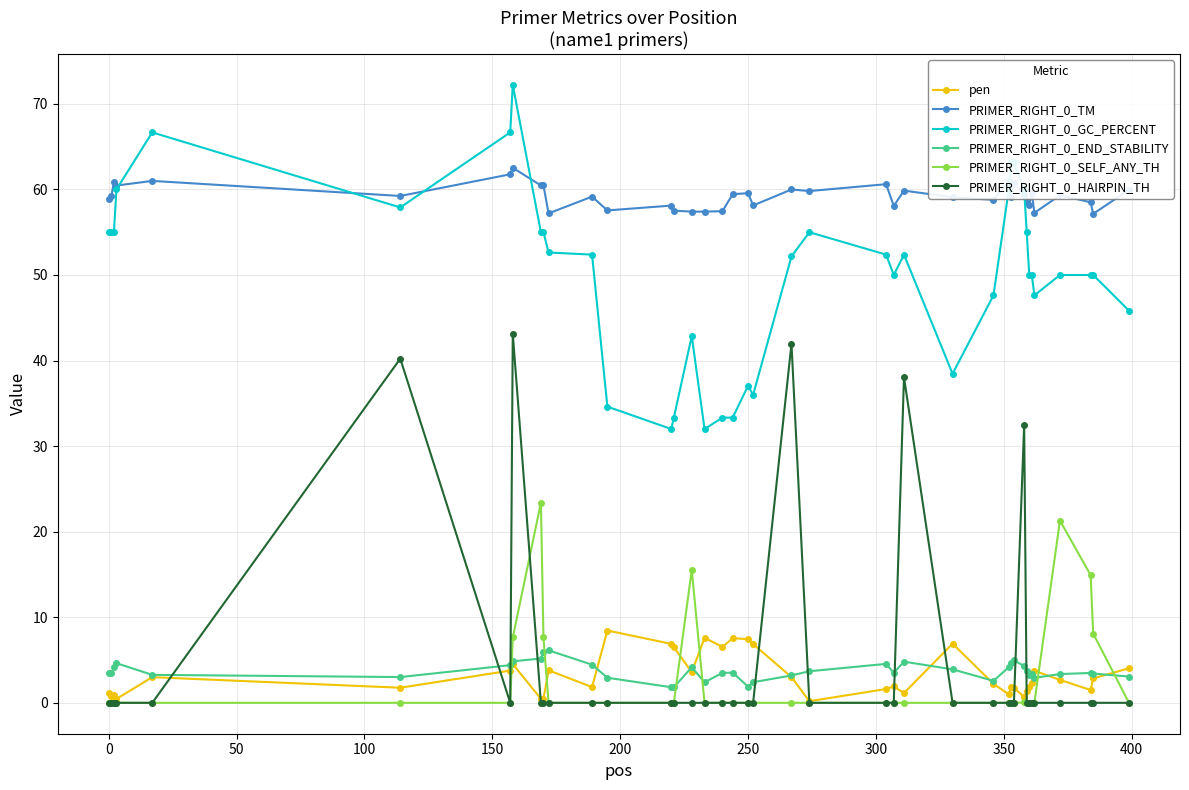

What is the lowest value of the PRIMER_RIGHT_0_TM series?

57.1